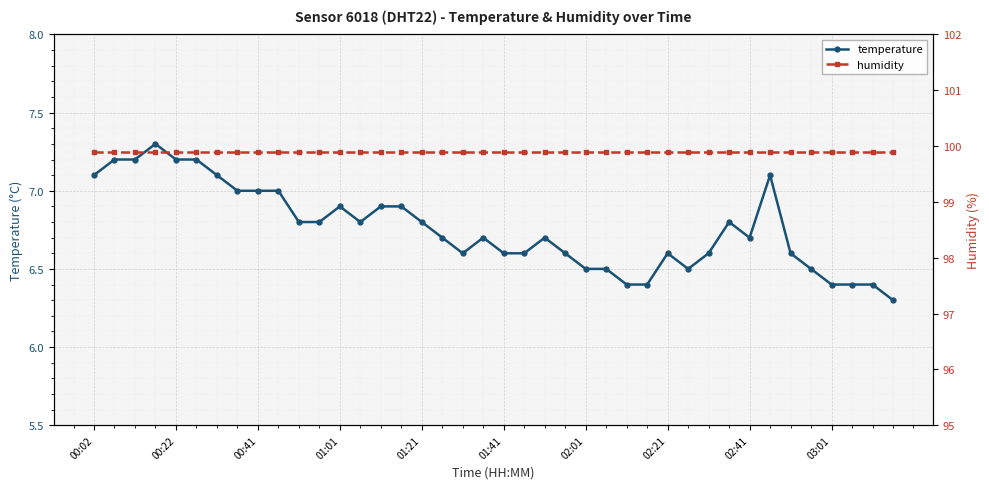

The value of temperature at 27 is 1.3. True or false?

False